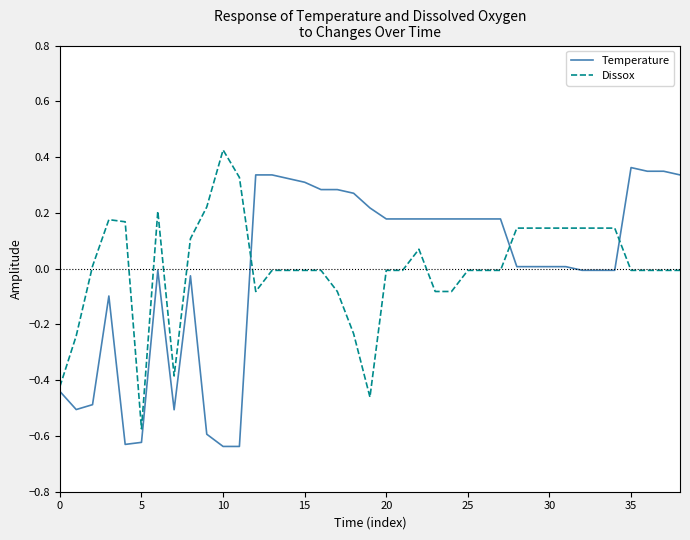

After their last crossing, which series has the higher values: Dissox or Temperature?

Temperature